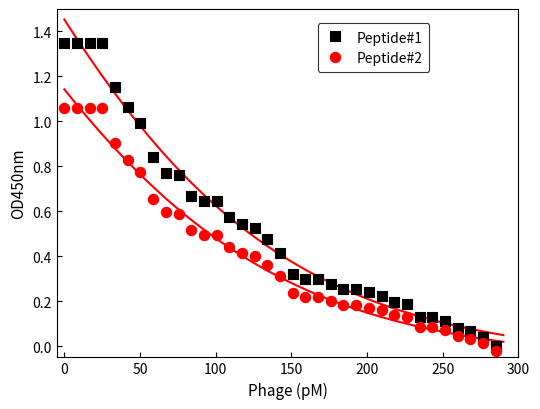

Which series reaches the minimum Y coordinate?

Peptide#2